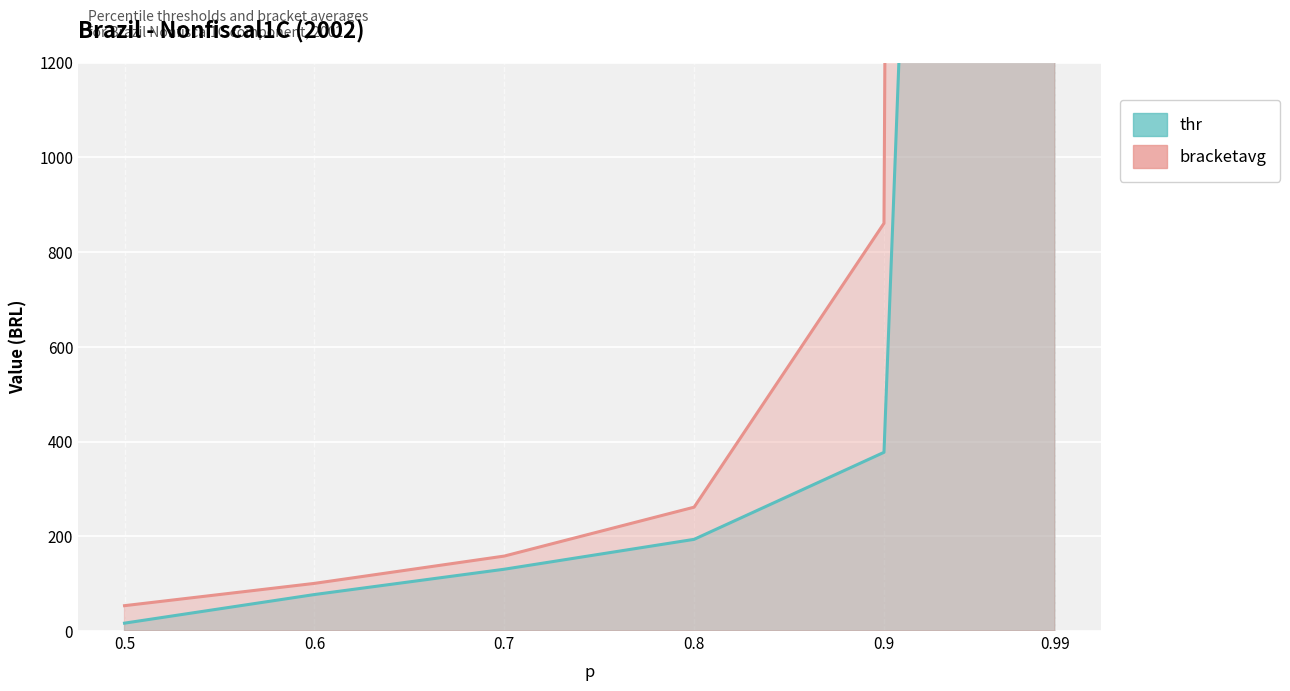

Between 0.99 and 0.6, which is larger?

0.99